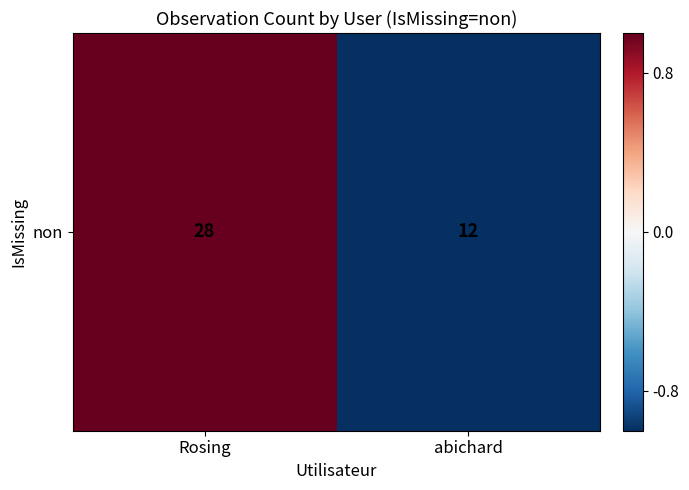

Read the value at abichard.

-1.0